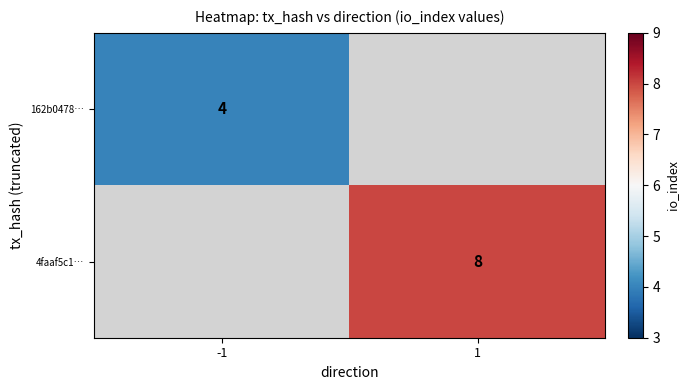

The 4faaf5c1… series shows 8 at 1. True or false?

True